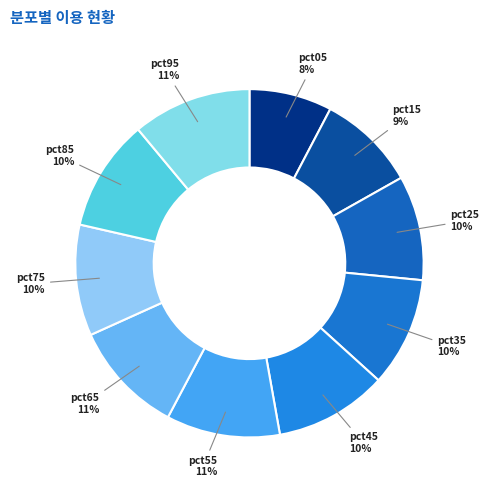

To the nearest percent, what is the difference between the largest and smallest slice percentages?

3%